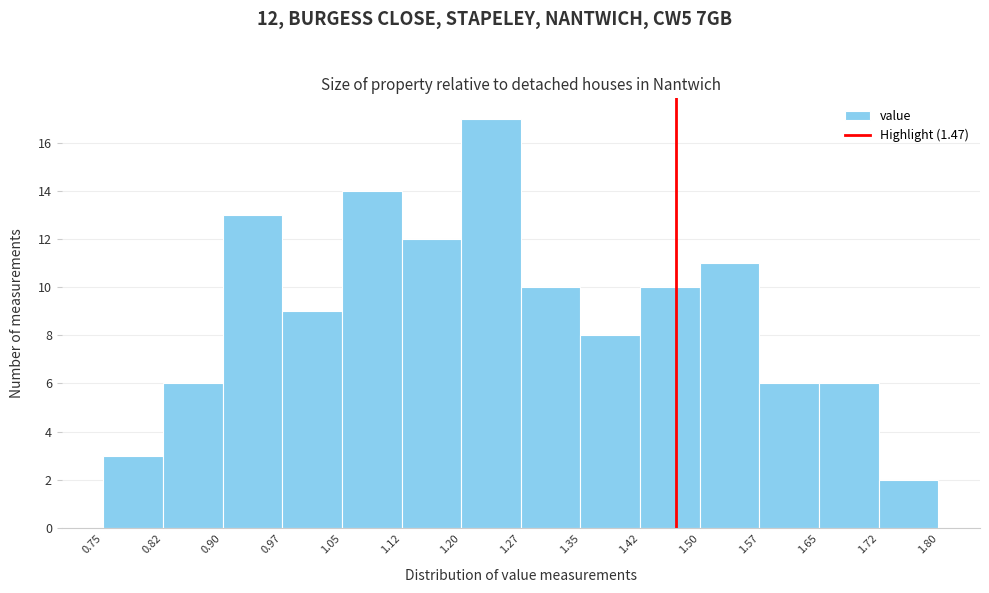

Which range on the x-axis has the tallest bar?

1.20 to 1.27